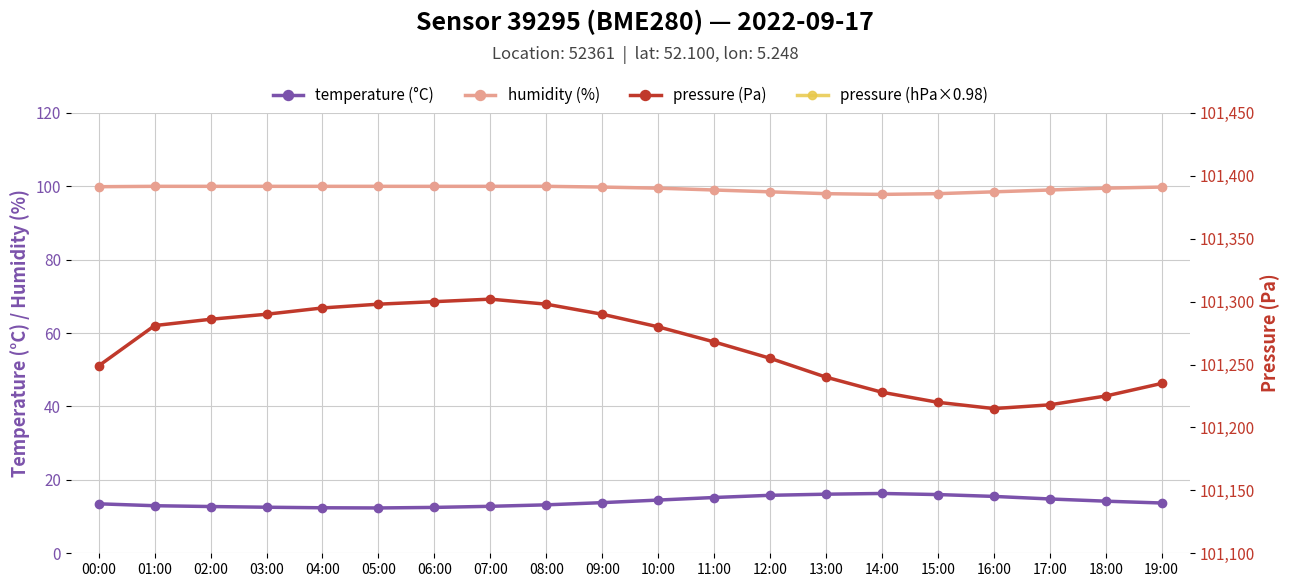

What is the lowest value of the pressure (Pa) series?

101215.0